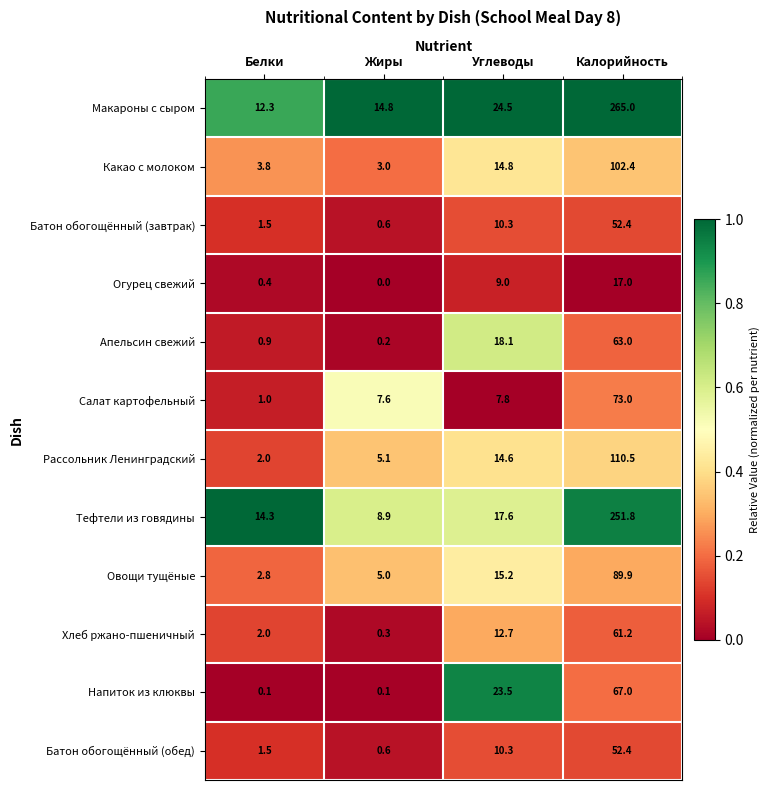

What is the average value of the Овощи тущёные series?

28.2